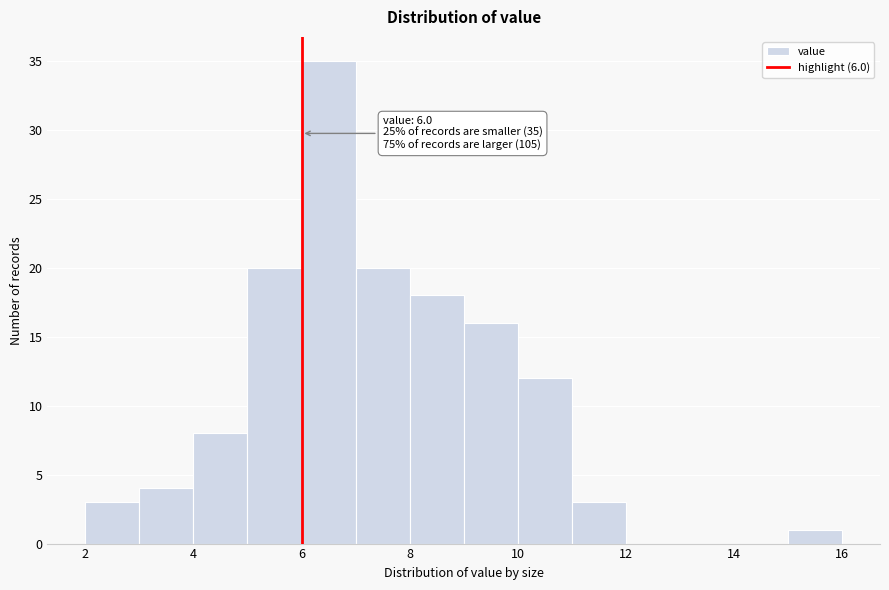

Over which range of the x-axis is the bar tallest?

6 to 7